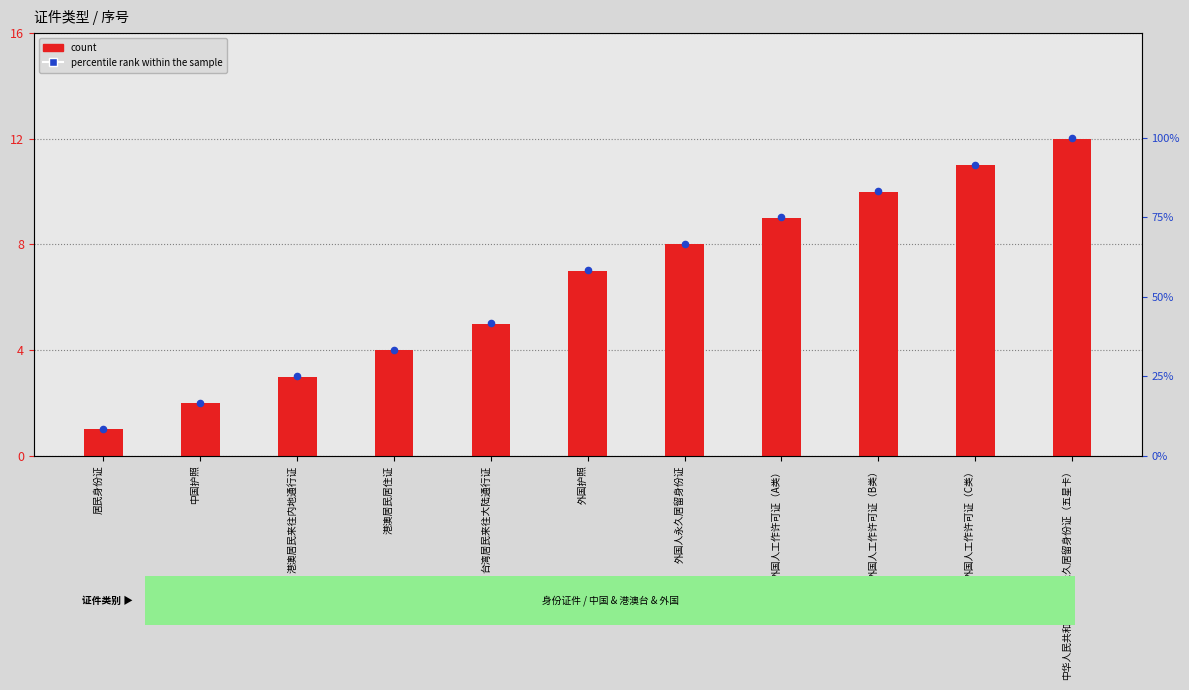

Which series has the largest Y range (max minus min)?

percentile rank within the sample